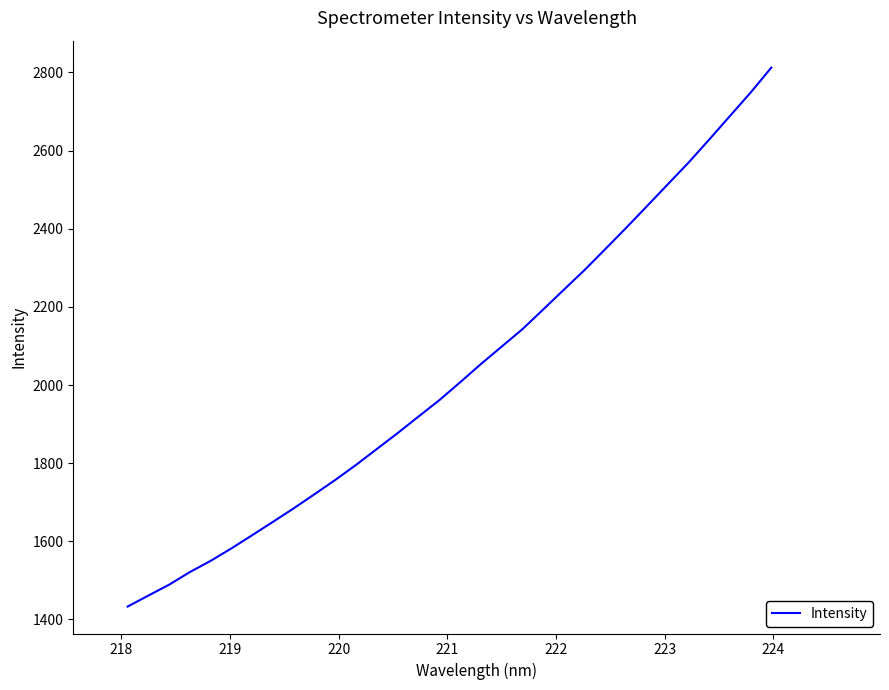

What is the sum of all values?

65053.4